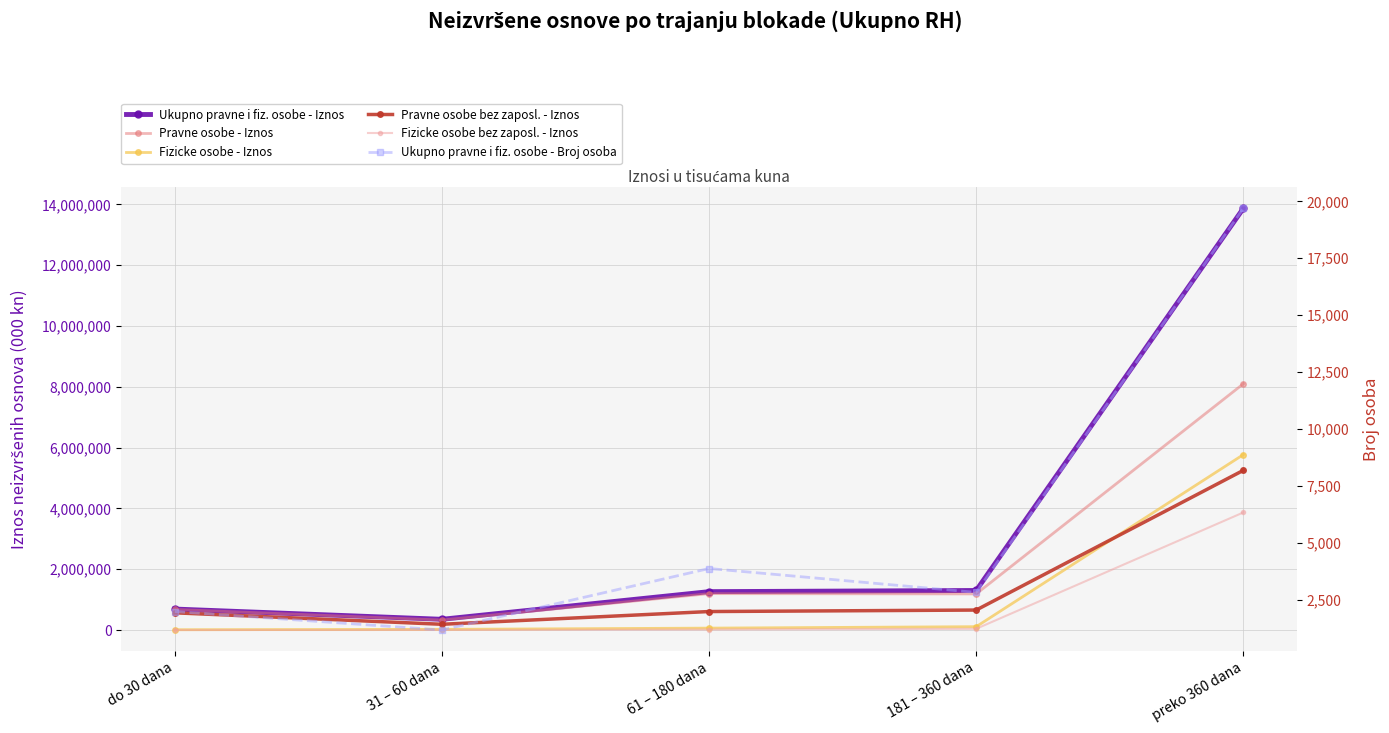

What is the sum of the Fizicke osobe bez zaposl. - Iznos values at 31 – 60 dana and 61 – 180 dana?

22767.4